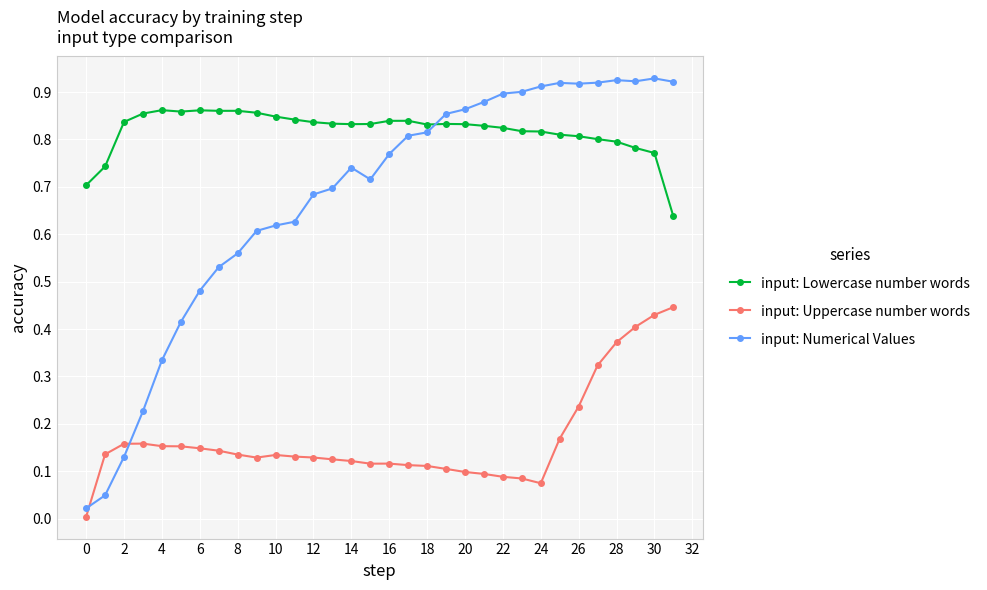

Rank the series by their maximum value, from lowest to highest.

input: Uppercase number words, input: Lowercase number words, input: Numerical Values